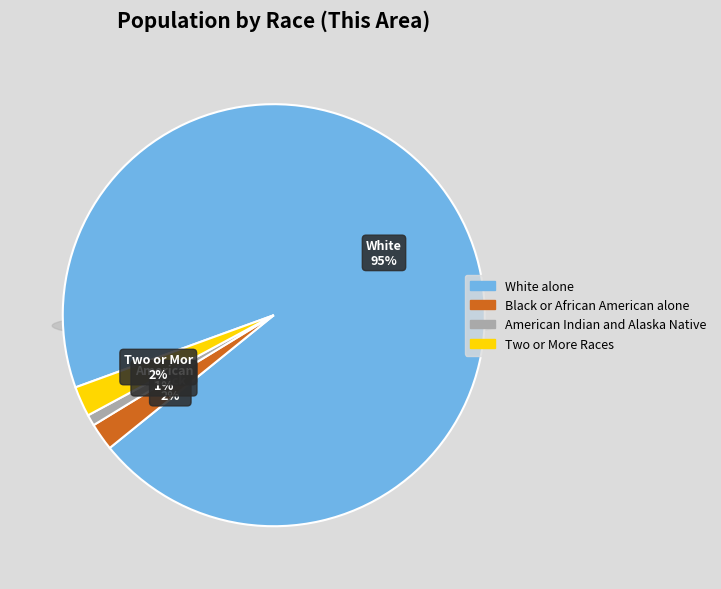

Does White alone account for over 50% of the chart?

Yes